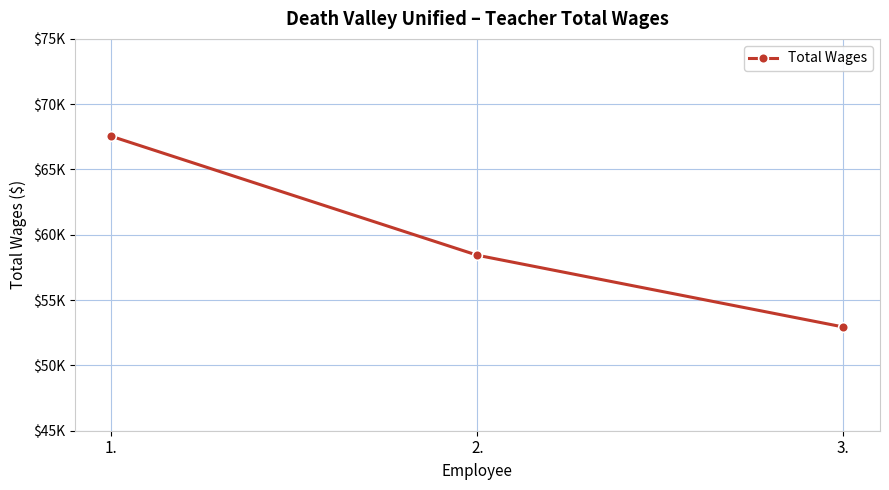

True or false: the data shows 67542 at 1..

True